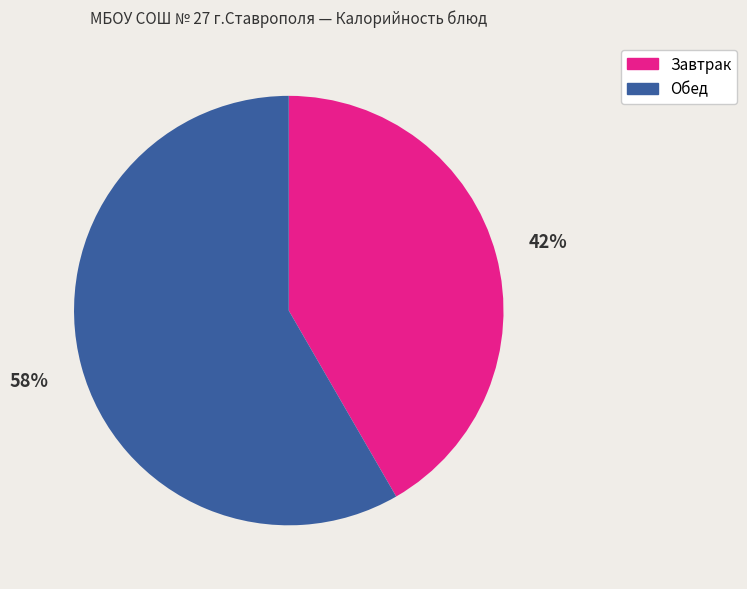

Count the number of slices in the pie.

2